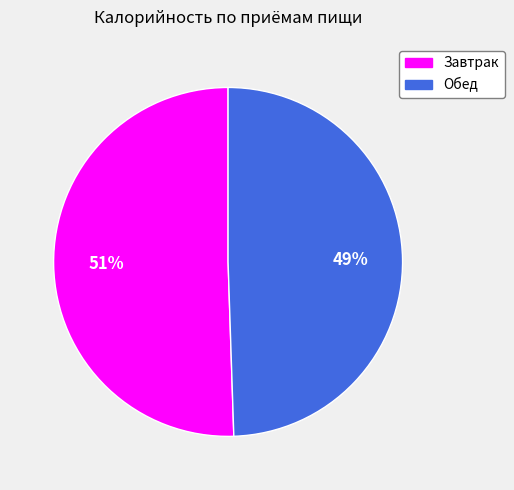

Do Обед and Завтрак together represent more than half of the pie?

Yes